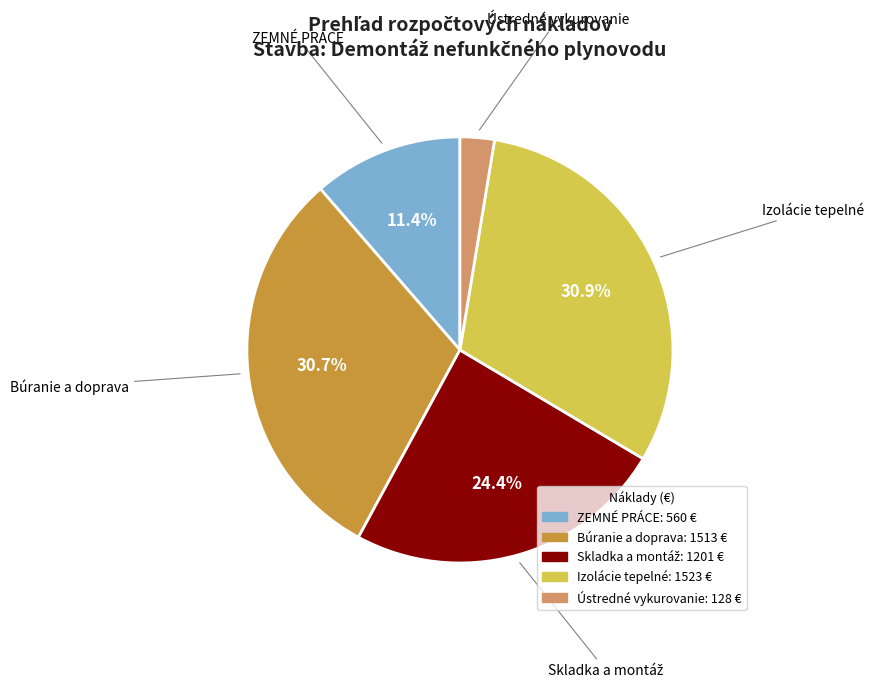

Is there a majority slice in this chart?

No